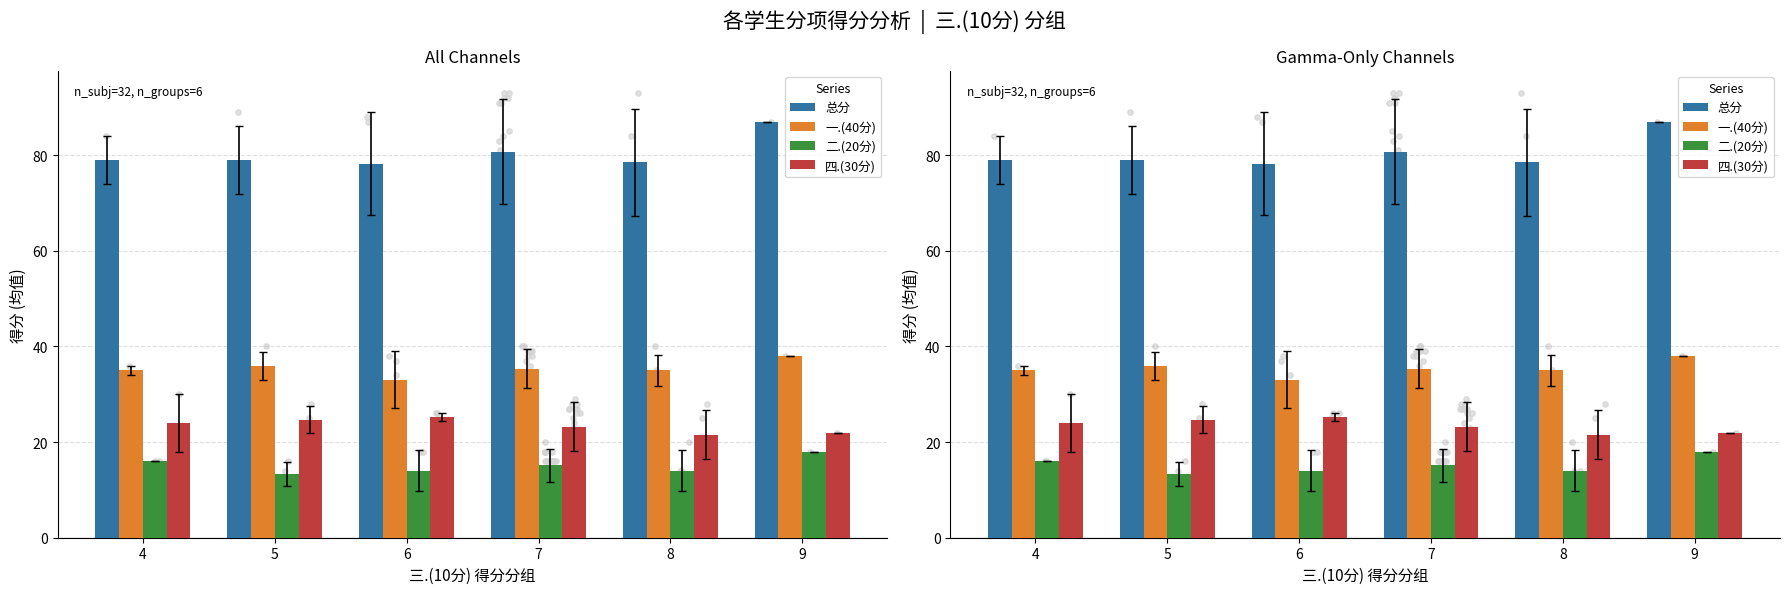

Is the value of 一.(40分) at 8 greater than the value of 二.(20分) at 7?

Yes